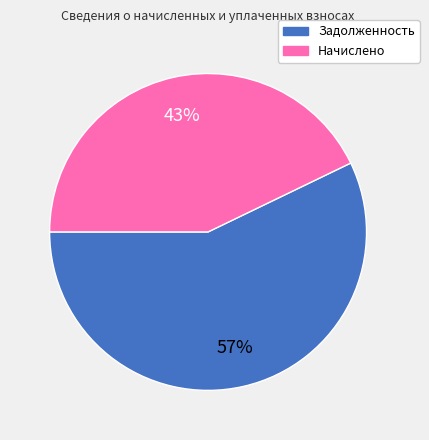

To the nearest percent, what is the difference between the largest and smallest slice percentages?

14%